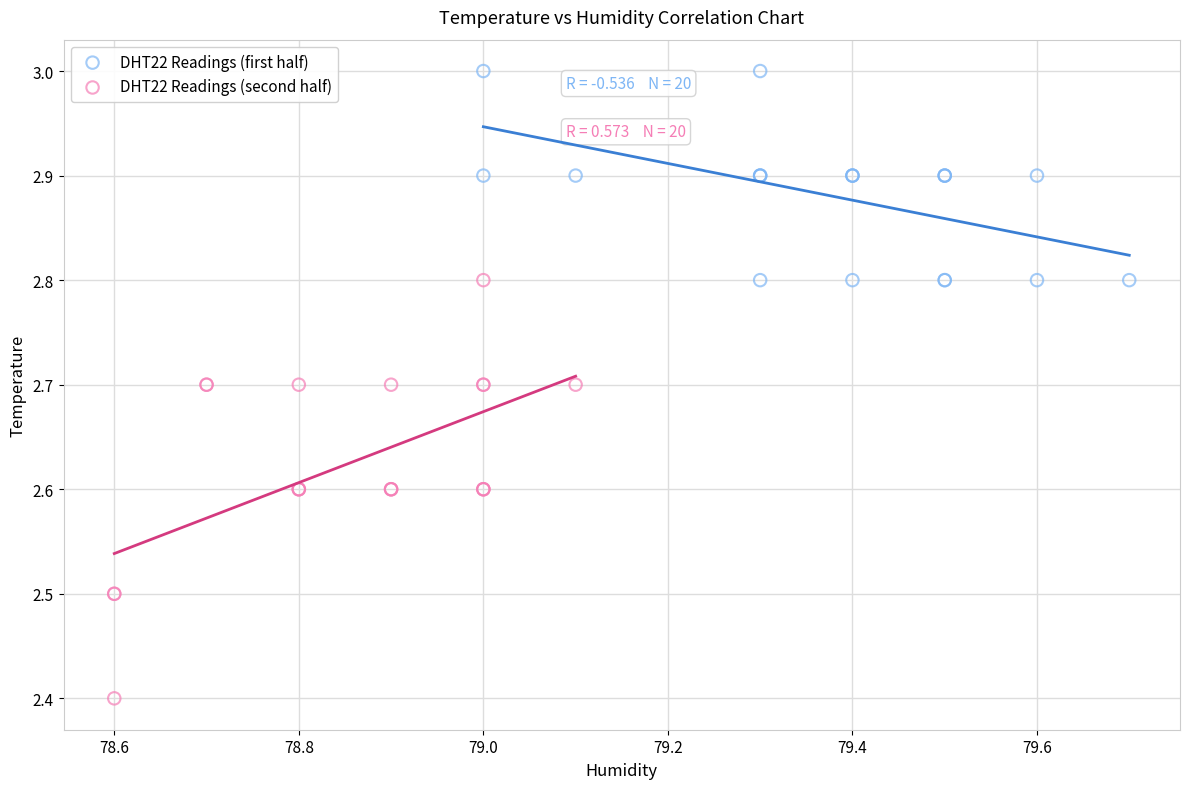

Which series reaches the maximum Y coordinate?

DHT22 Readings (first half)